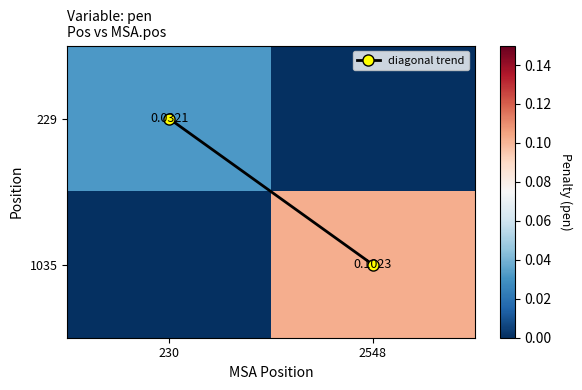

Which series has the largest range (max minus min)?

diagonal trend